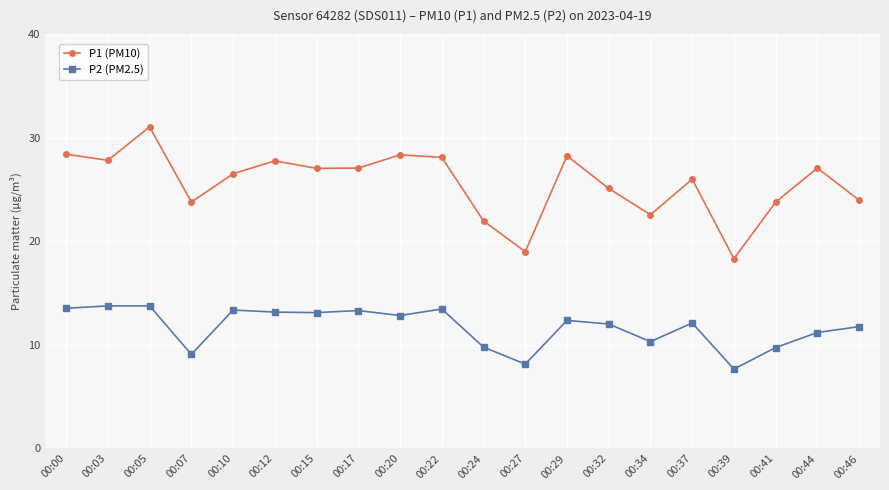

Is it true that P1 (PM10) equals 23.9 at 00:46?

True